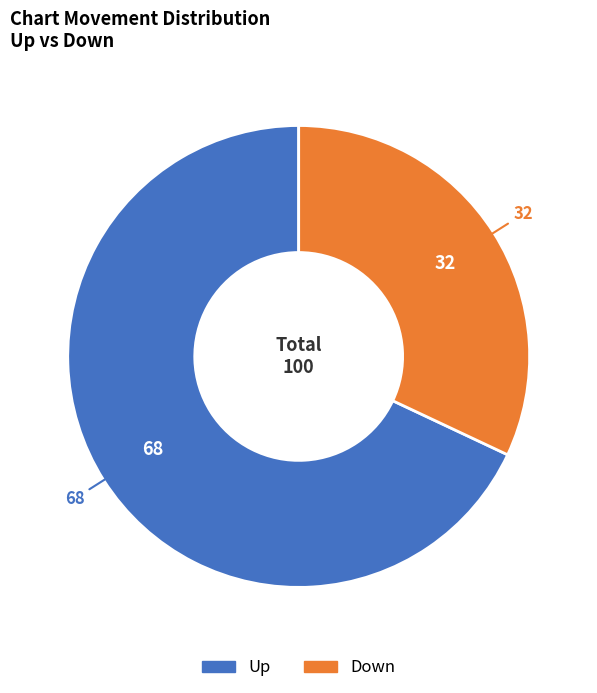

Is there a majority slice in this chart?

Yes